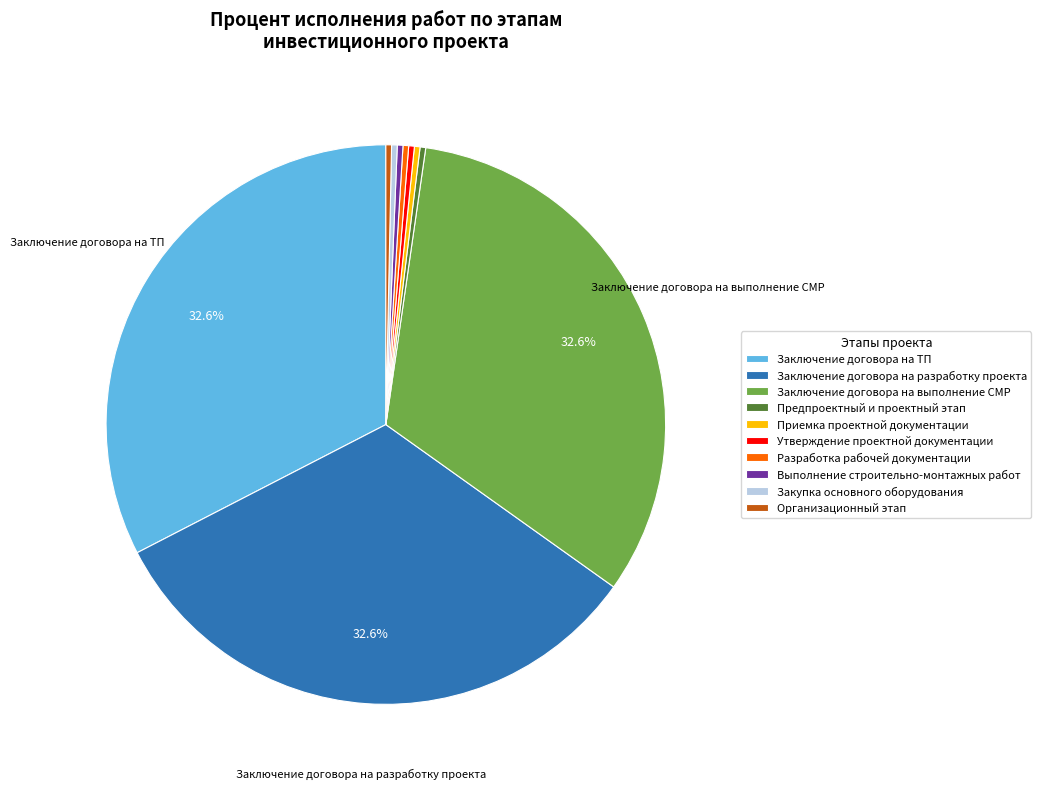

Approximately how many times larger is the value at Заключение договора на выполнение СМР compared to Заключение договора на разработку проекта?

1.0